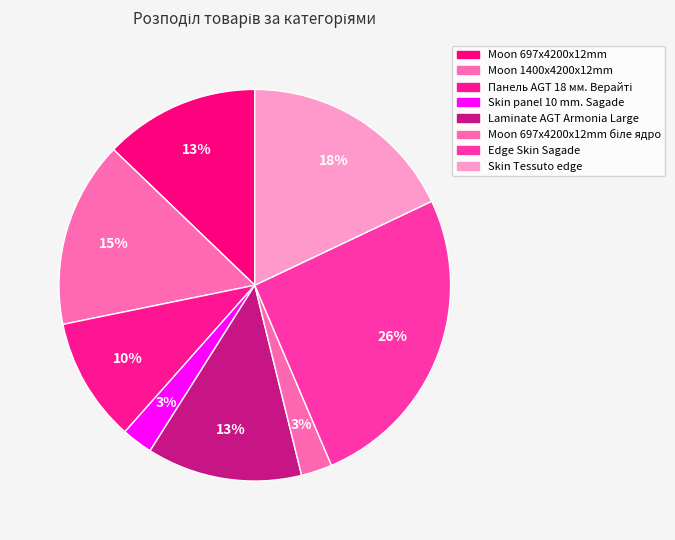

Is there a majority slice in this chart?

No